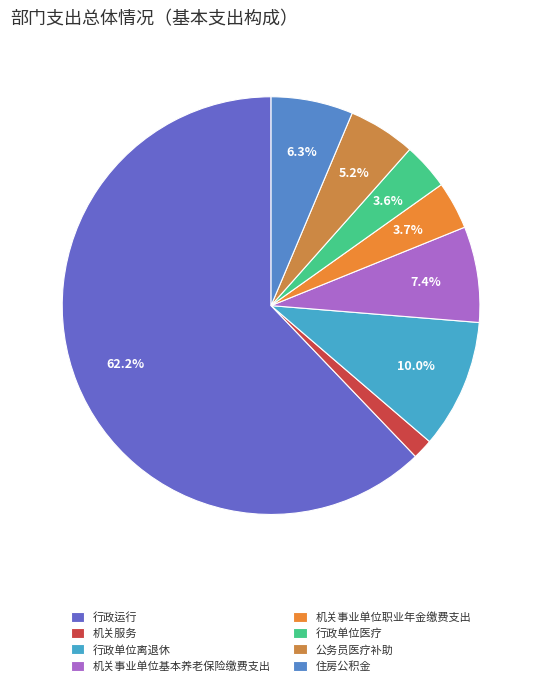

The 公务员医疗补助 slice represents 5% of the pie. True or false?

True